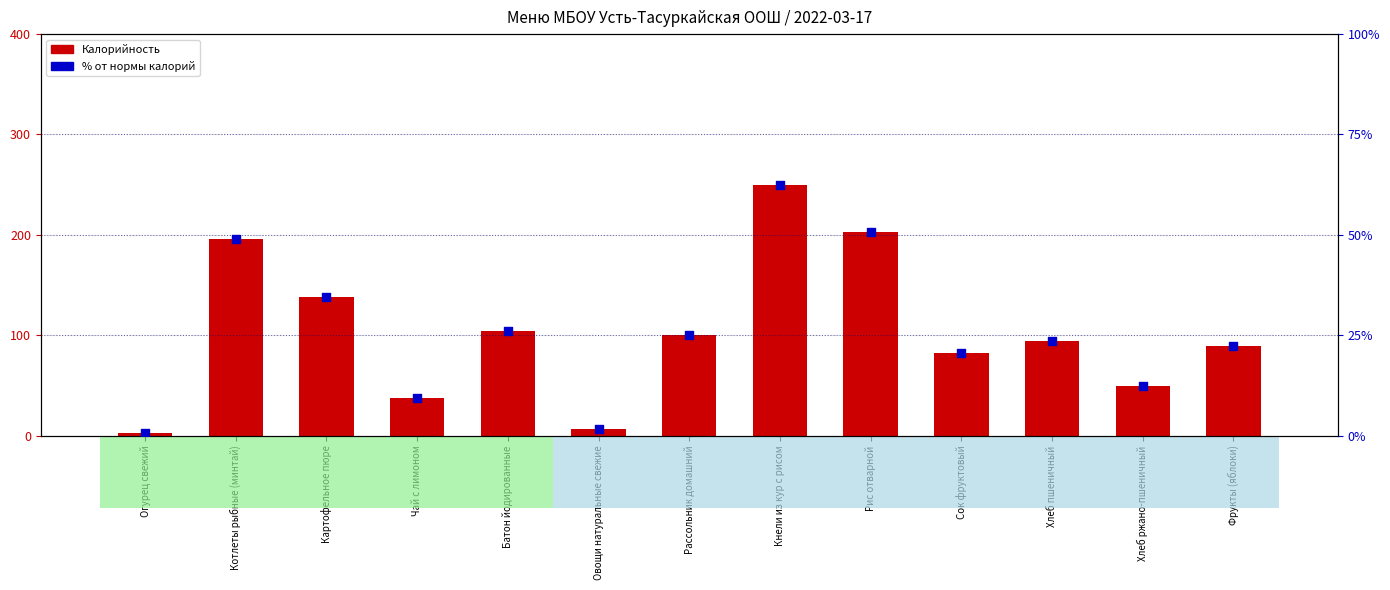

Which series reaches the minimum Y coordinate?

% от нормы калорий